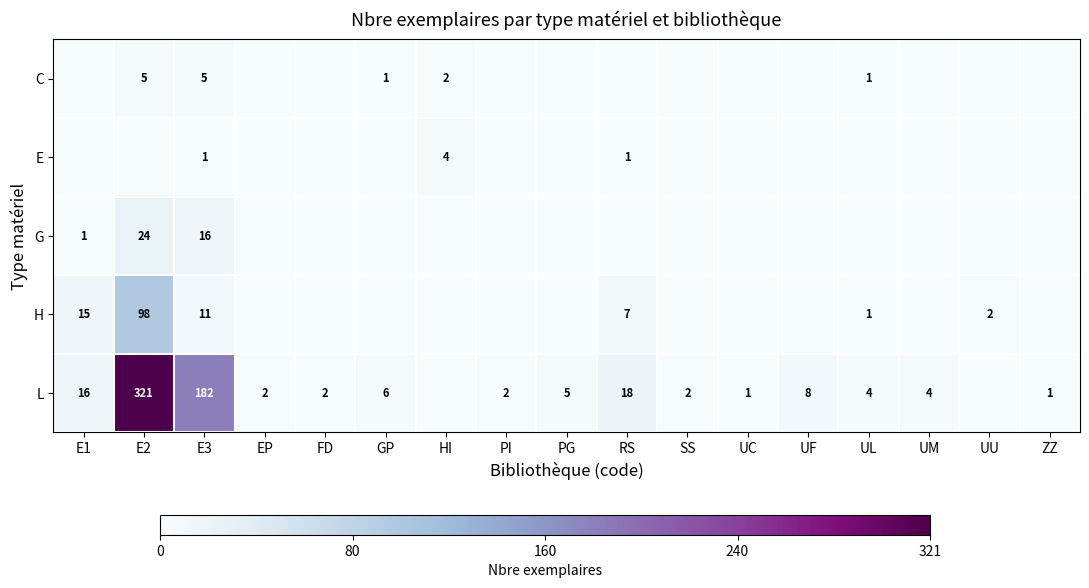

True or false: E has a value of 2 at RS.

False